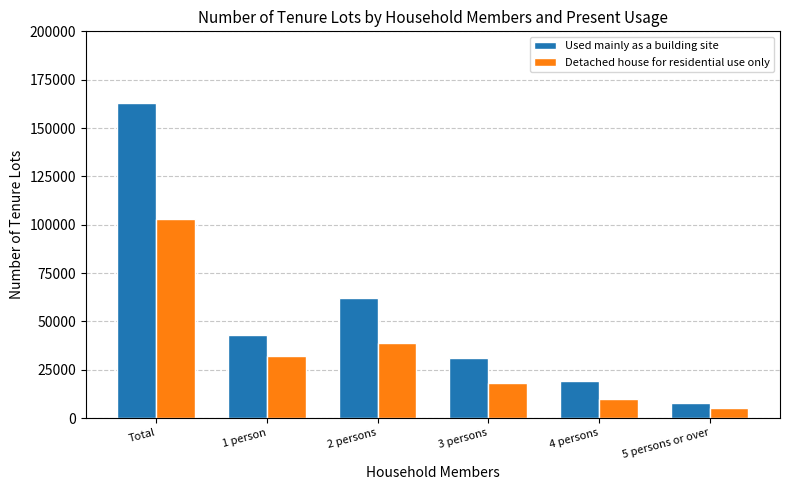

Read the Used mainly as a building site value at 3 persons, to the nearest 100.

31000